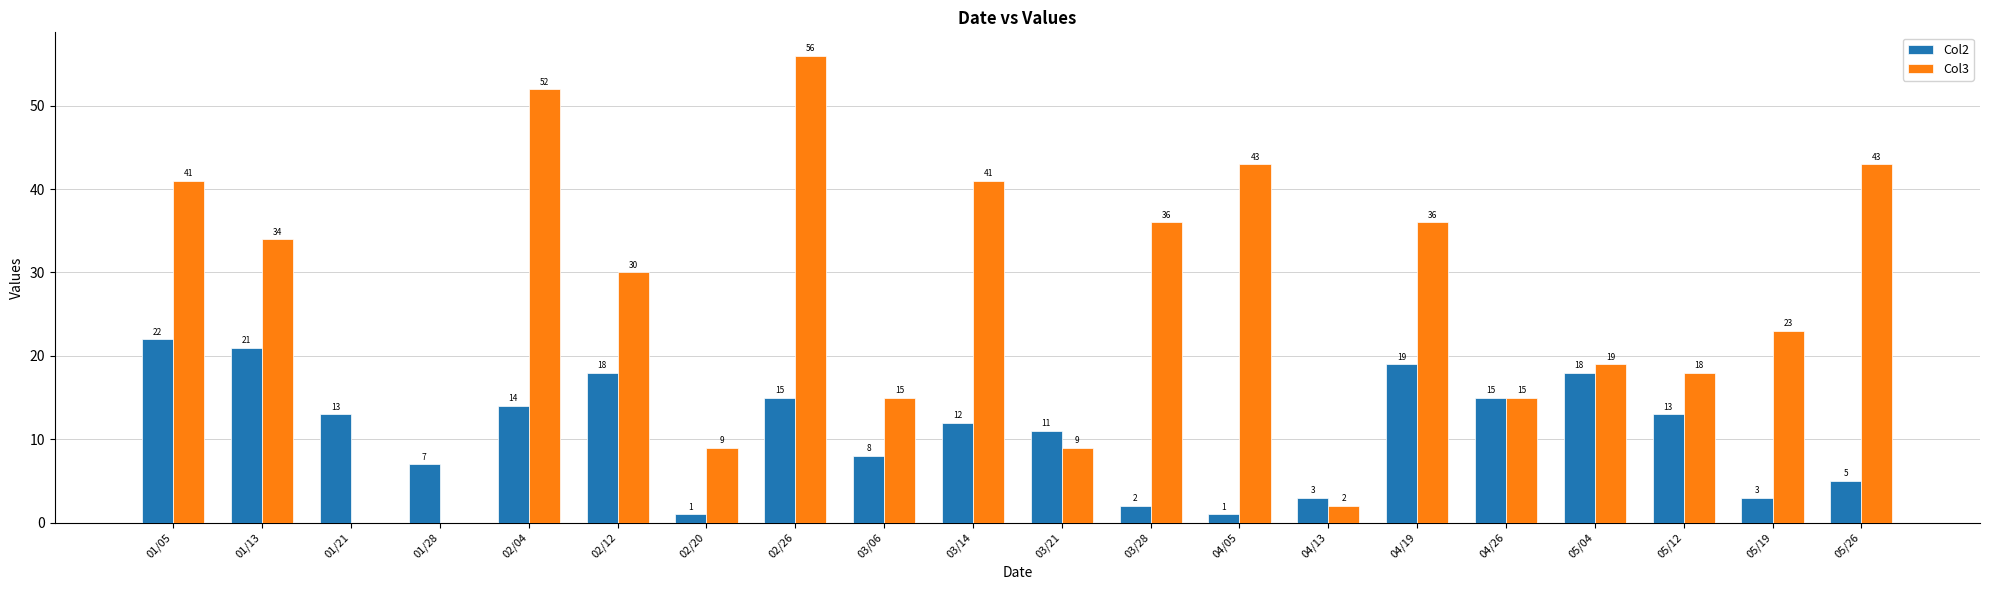

At which label does Col3 reach its peak?

02/26